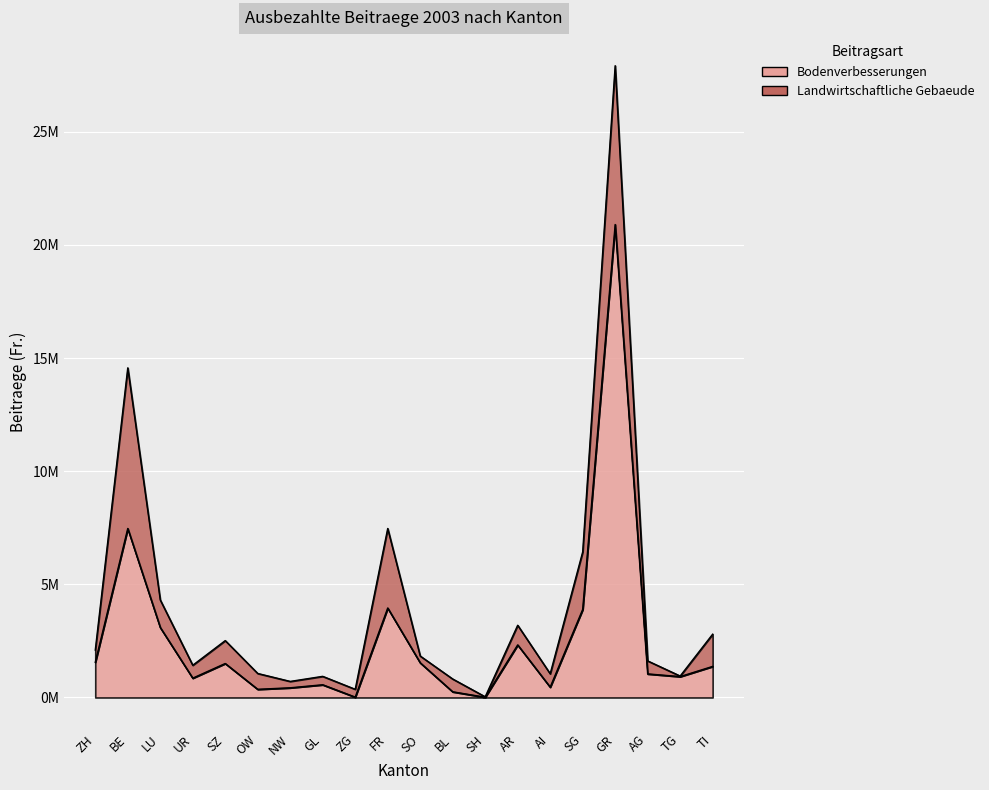

The chart shows a value of 5498168 at SG. True or false?

False